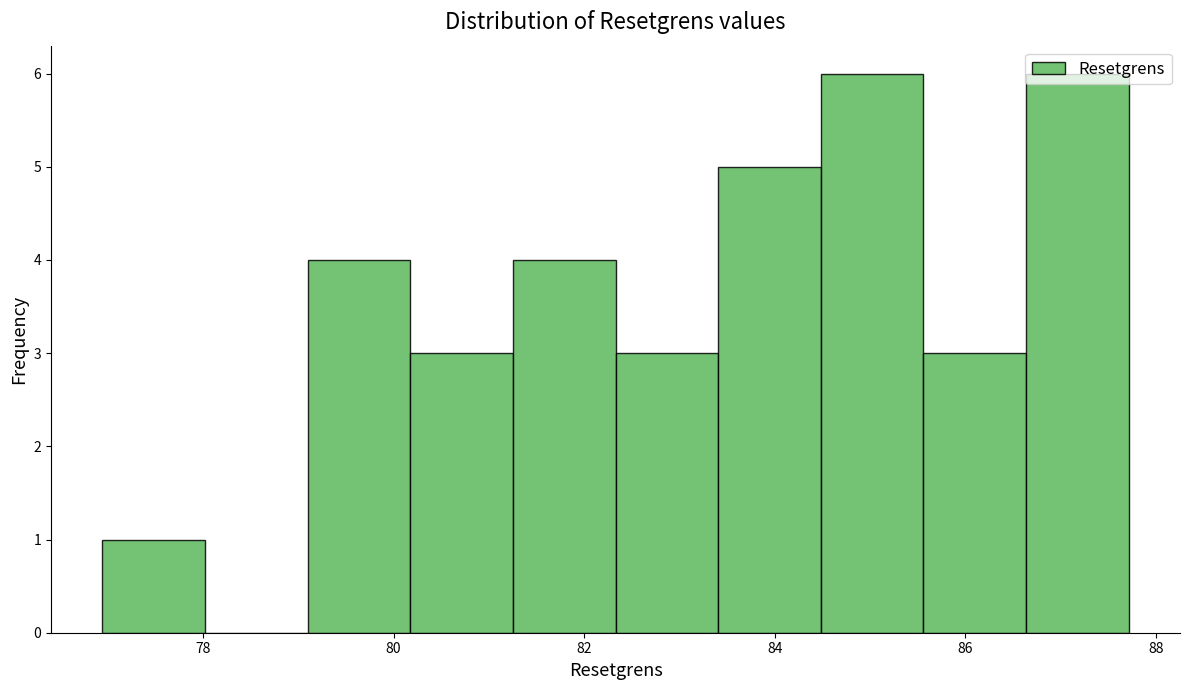

Reading left to right, transcribe this chart: for each bar, give the range it covers on the x-axis and its height. Neither the bar edges nor the heights are printed on the chart, so give them approximately, as read against the axes.

77.0 to 78.0: 1
78.0 to 79.0: 0
79.0 to 80.2: 4
80.2 to 81.2: 3
81.2 to 82.4: 4
82.4 to 83.4: 3
83.4 to 84.4: 5
84.4 to 85.6: 6
85.6 to 86.6: 3
86.6 to 87.8: 6